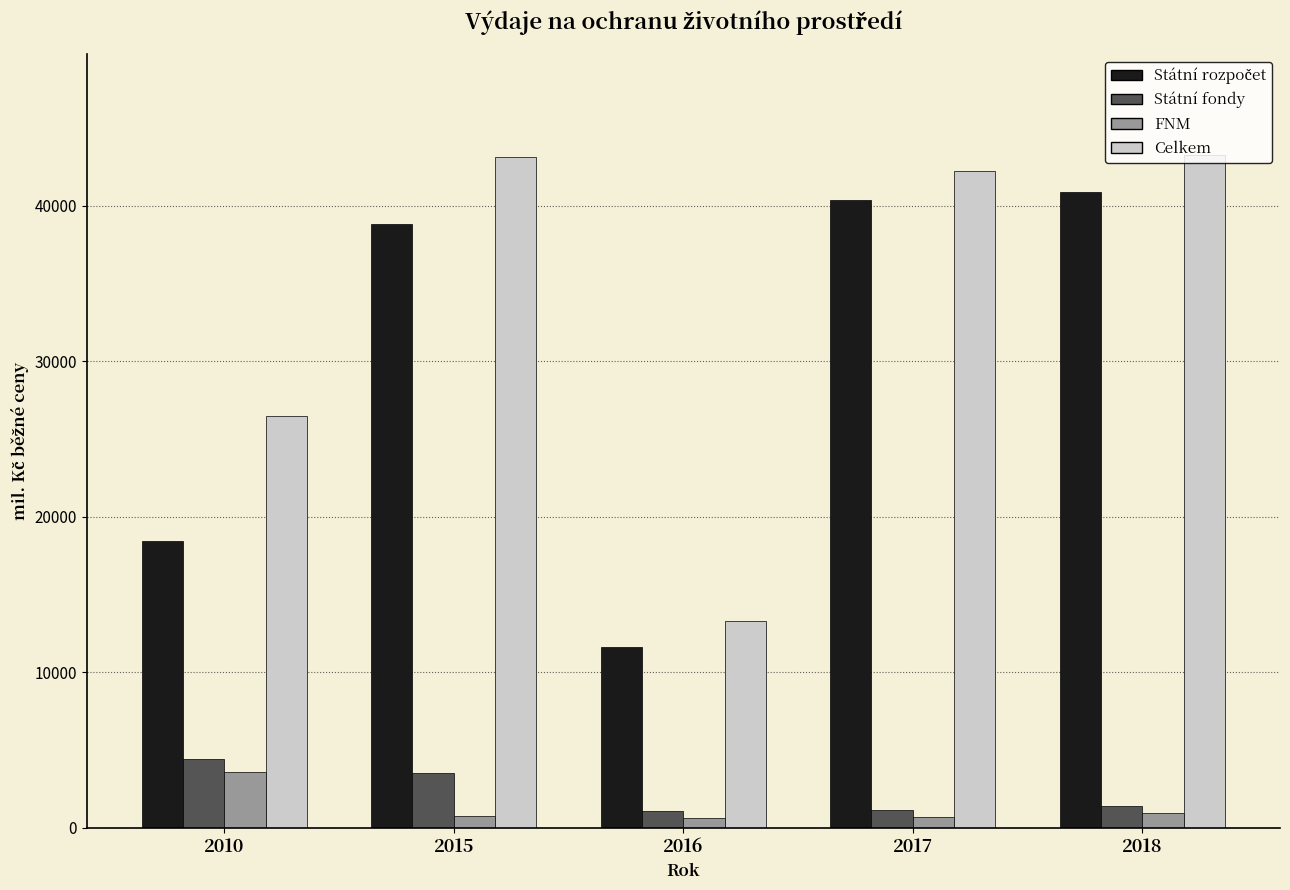

What is the sum of all FNM values?

6696.0